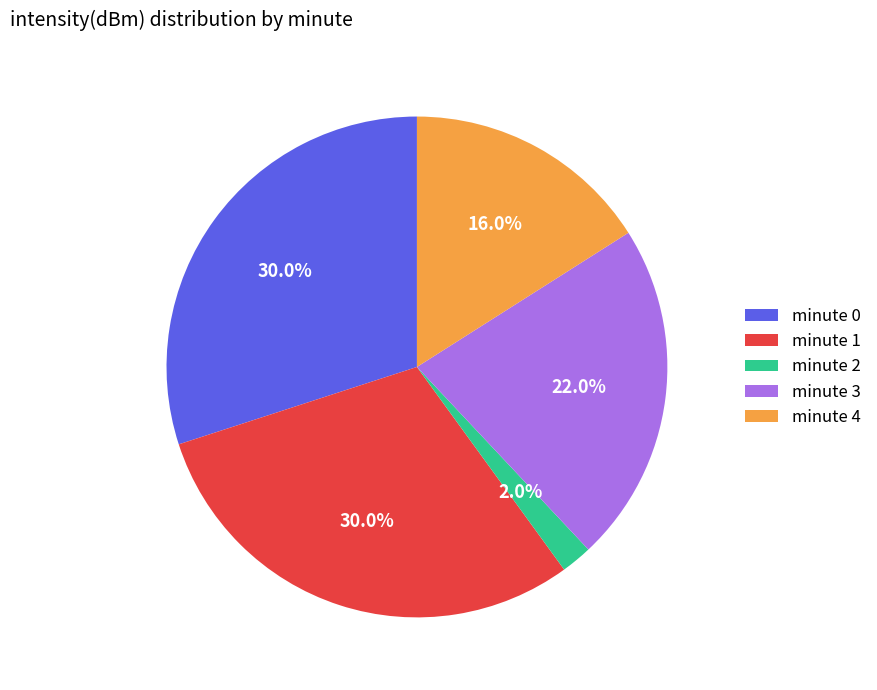

What is the smallest slice in the pie chart?

minute 2